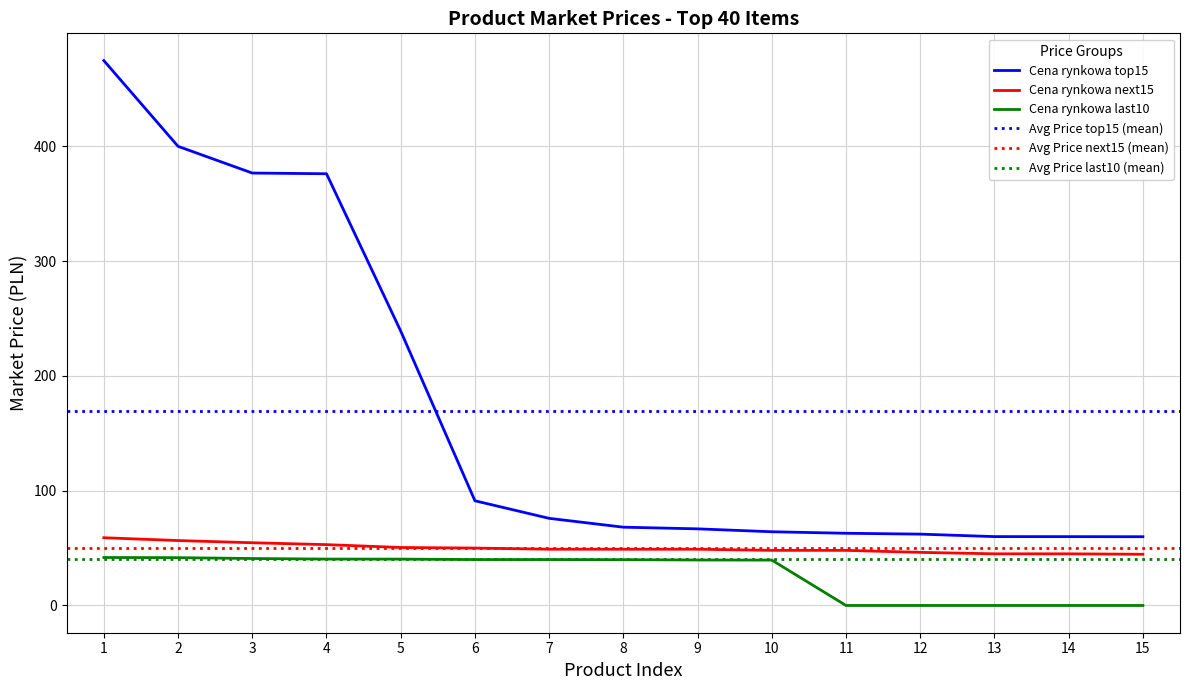

Rank the series at 12 from lowest to highest value.

Cena rynkowa last10, Cena rynkowa next15, Cena rynkowa top15